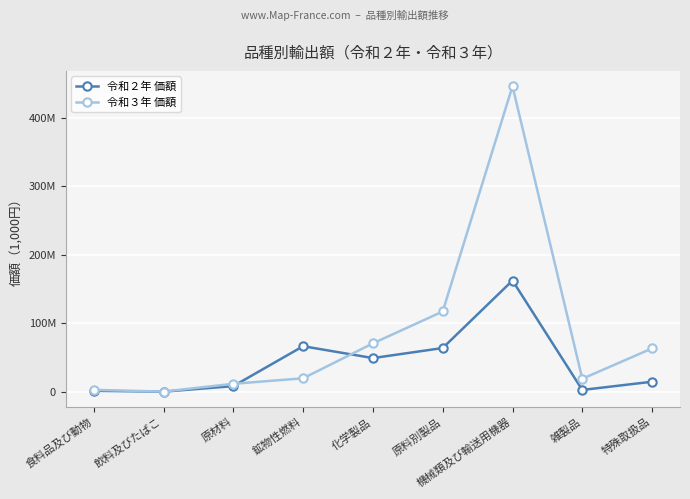

What are all the series names shown in the legend?

令和２年 価額, 令和３年 価額